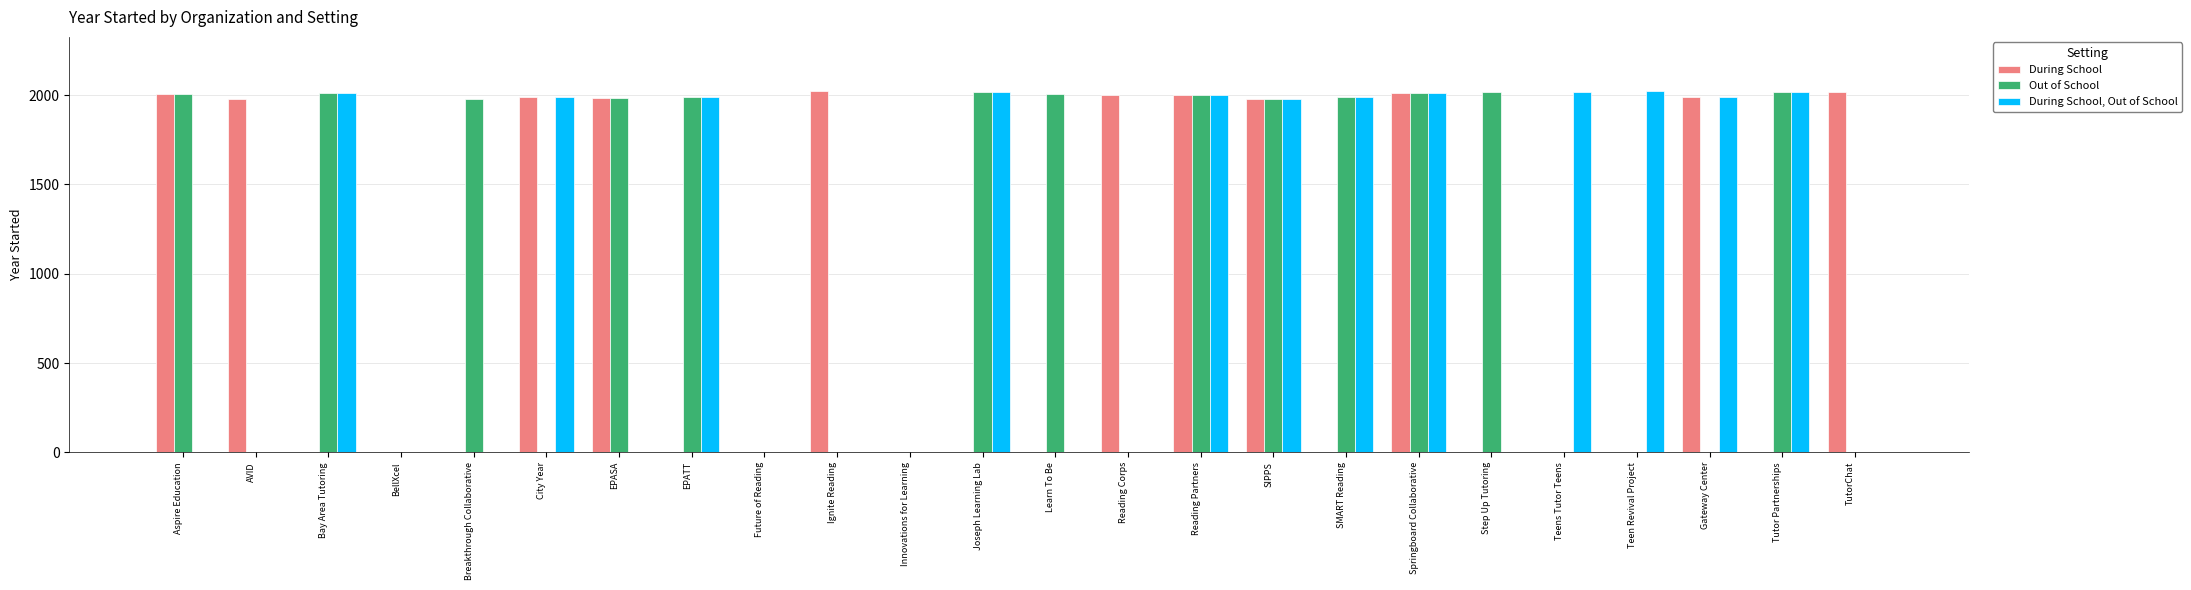

The value of Out of School at Breakthrough Collaborative is 3288. True or false?

False